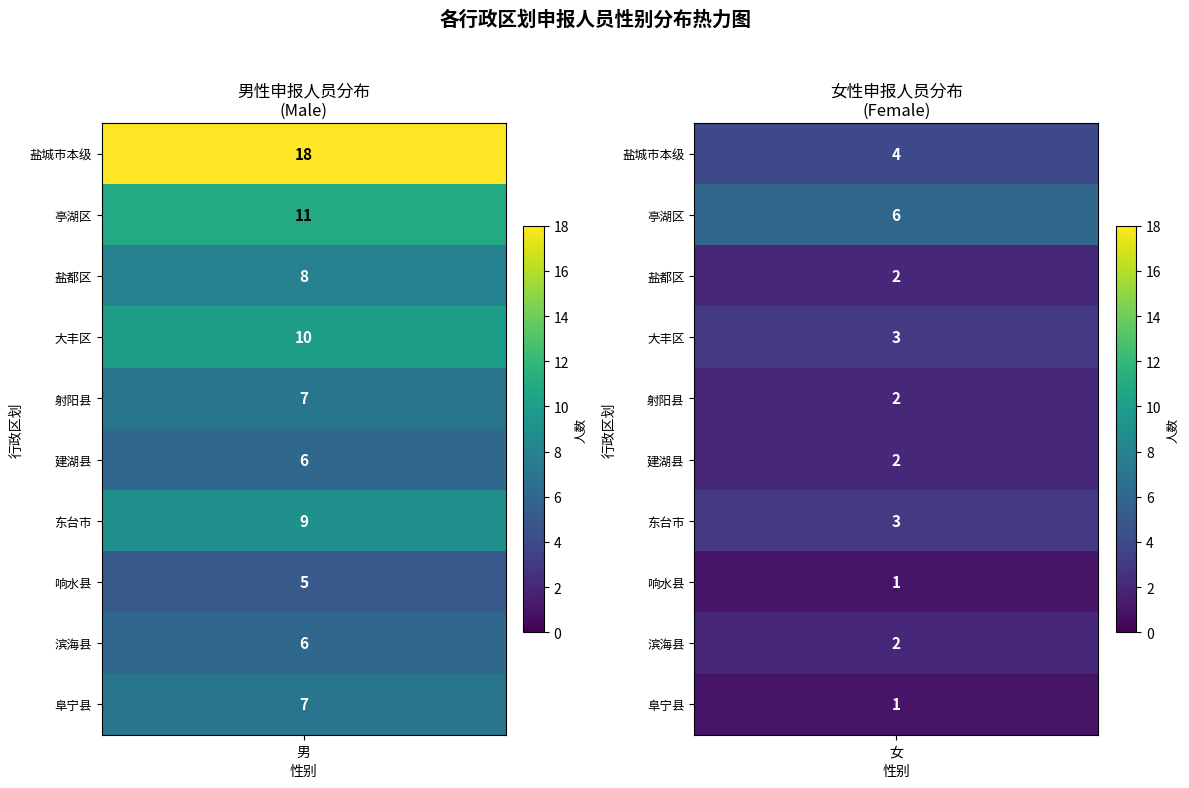

True or false: 滨海县 has a value of 10 at 男.

False